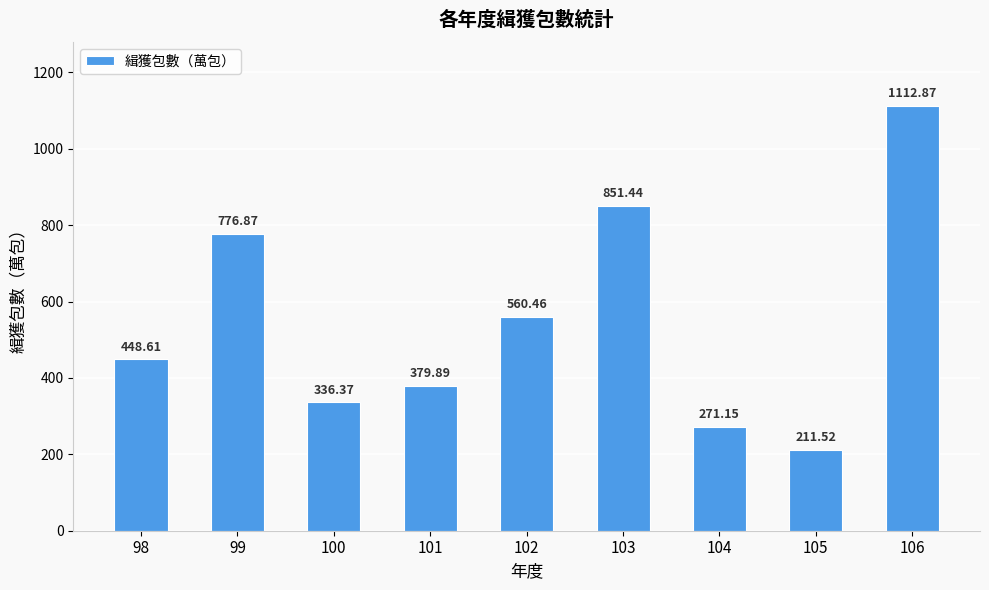

At which label is the value closest to 662?

102